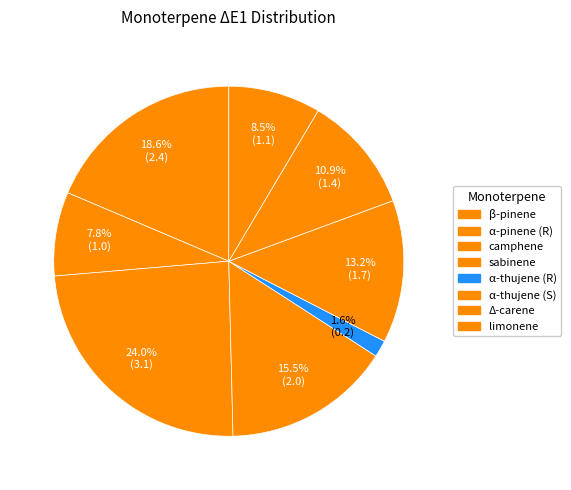

To the nearest percent, what percentage of the pie is α-thujene (S)?

13%